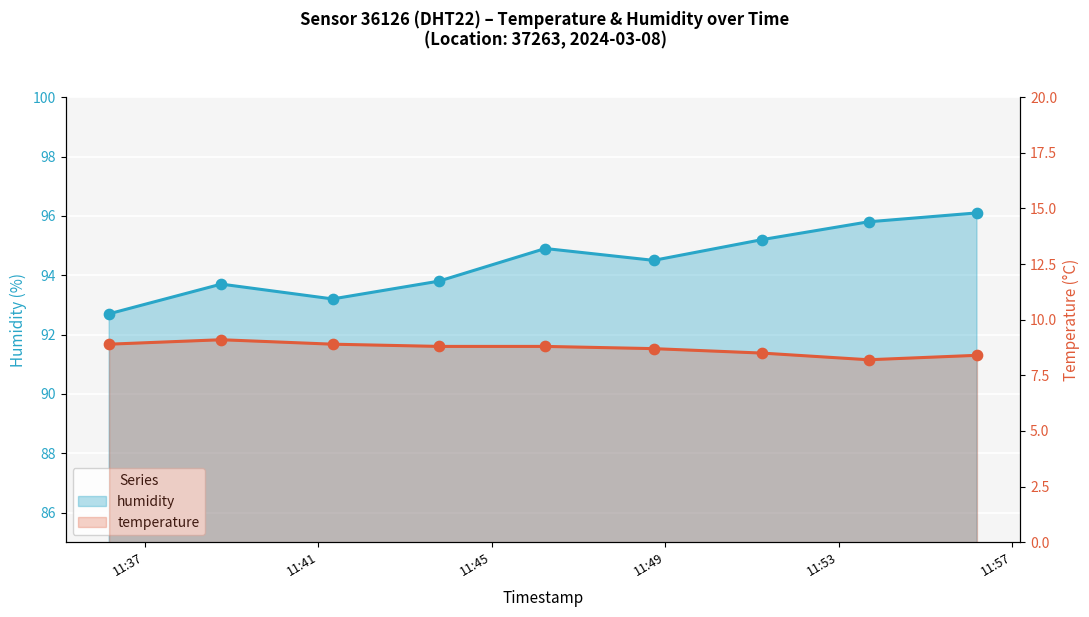

At how many categories does at least one series exceed 9?

9